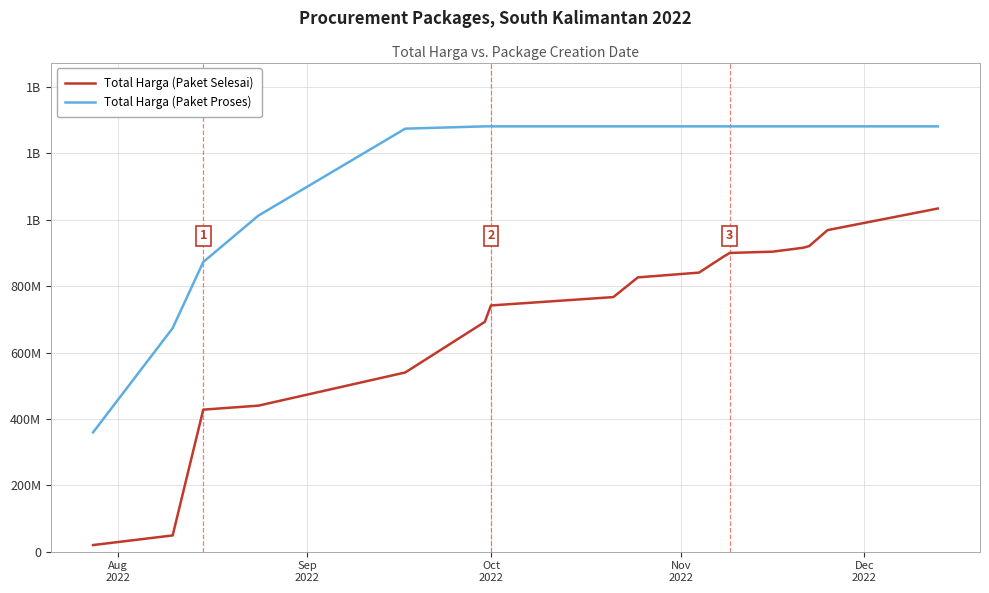

Does the chart display data point markers on the line(s)?

No